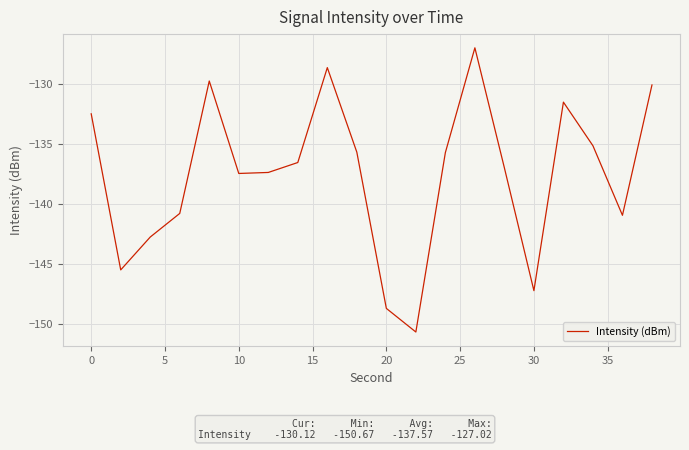

What is the difference between the maximum and minimum values?

23.6